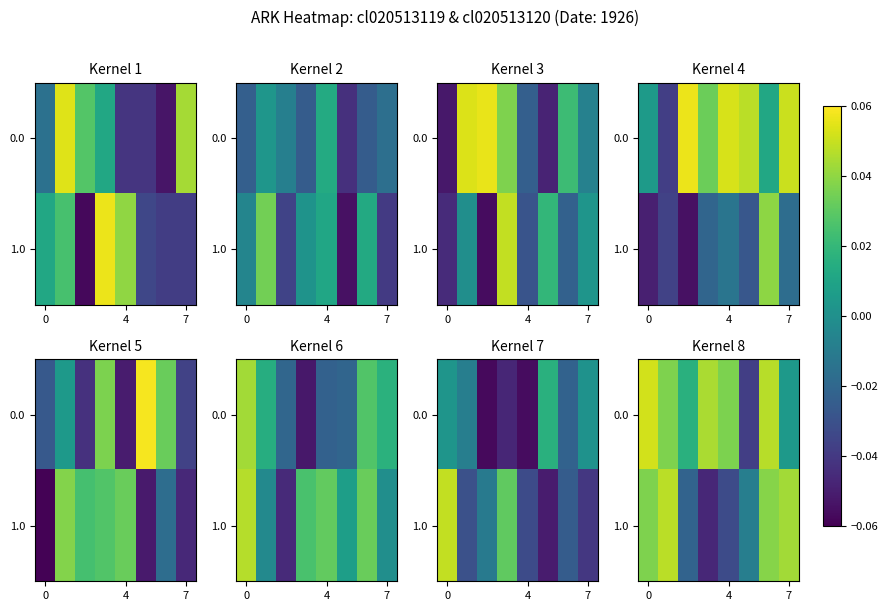

What is the total value across all series at 4?

0.1